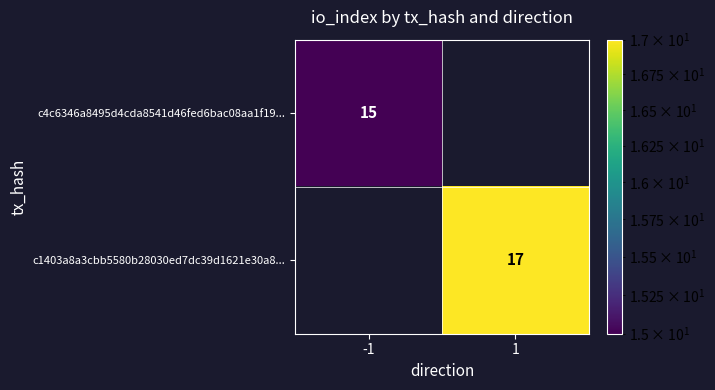

The value of c1403a8a3cbb5580b28030ed7dc39d1621e30a8... at 1 is 4. True or false?

False